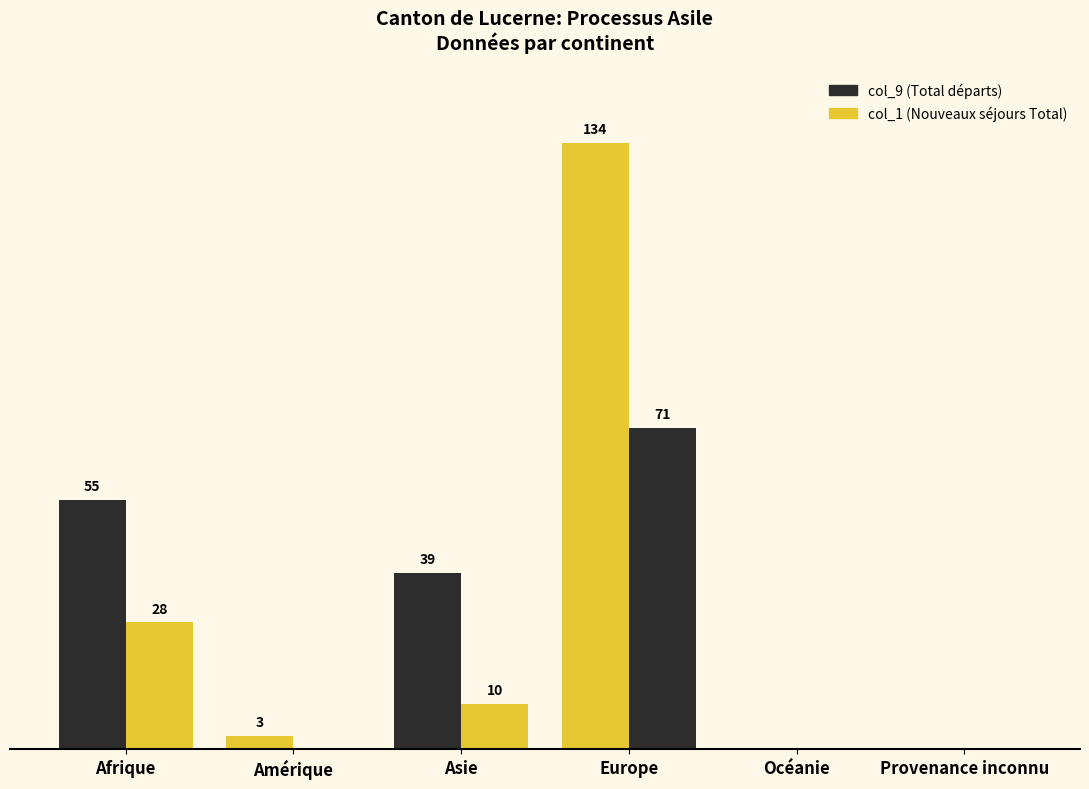

True or false: col_1 (Nouveaux séjours Total) has a value of 48 at Afrique.

False